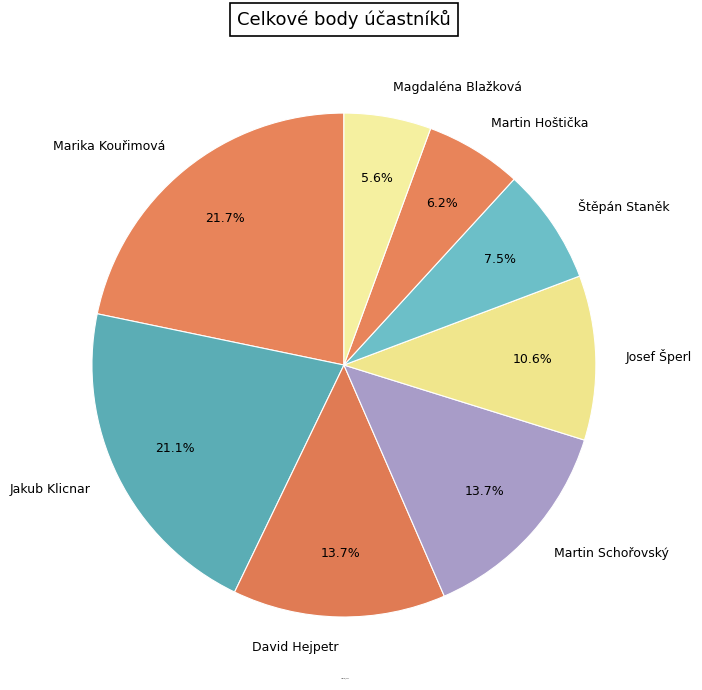

To the nearest percent, what portion does Josef Šperl represent?

11%